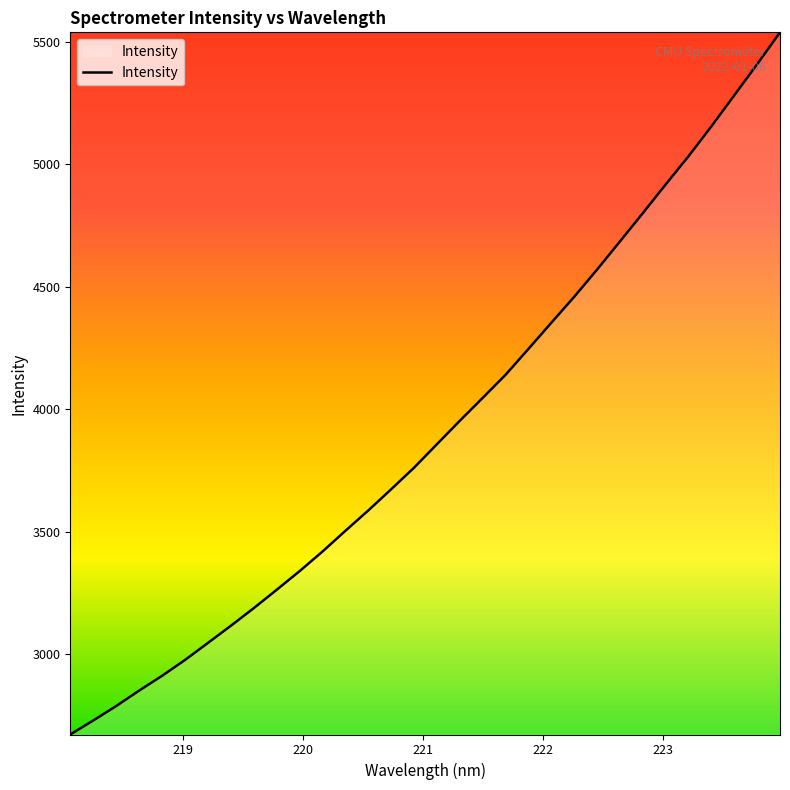

Reading left to right, list all the values displayed in this chart.

2673.4	2730.7	2789.3	2852.3	2912.8	2977.2	3046.7	3116.7	3188.6	3263.5	3339.6	3419.6	3504.1	3587.3	3673.8	3761.9	3857.8	3953.4	4046.9	4141.1	4246.9	4353.6	4459.6	4570.5	4685.6	4800.9	4918.2	5033.5	5155.3	5282.0	5408.8	5539.1